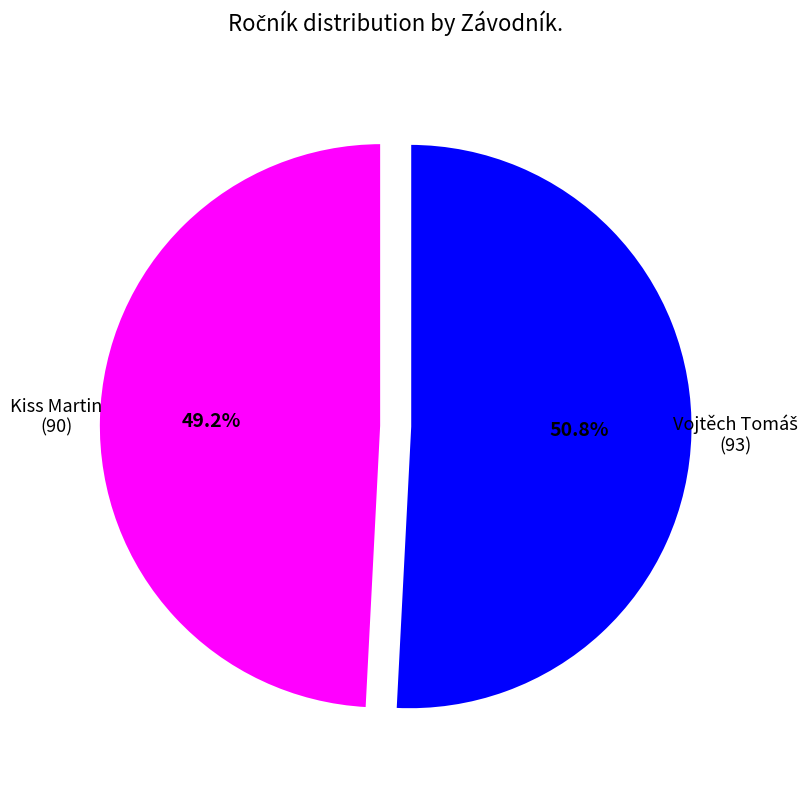

Is there any slice that represents more than half of the pie?

Yes